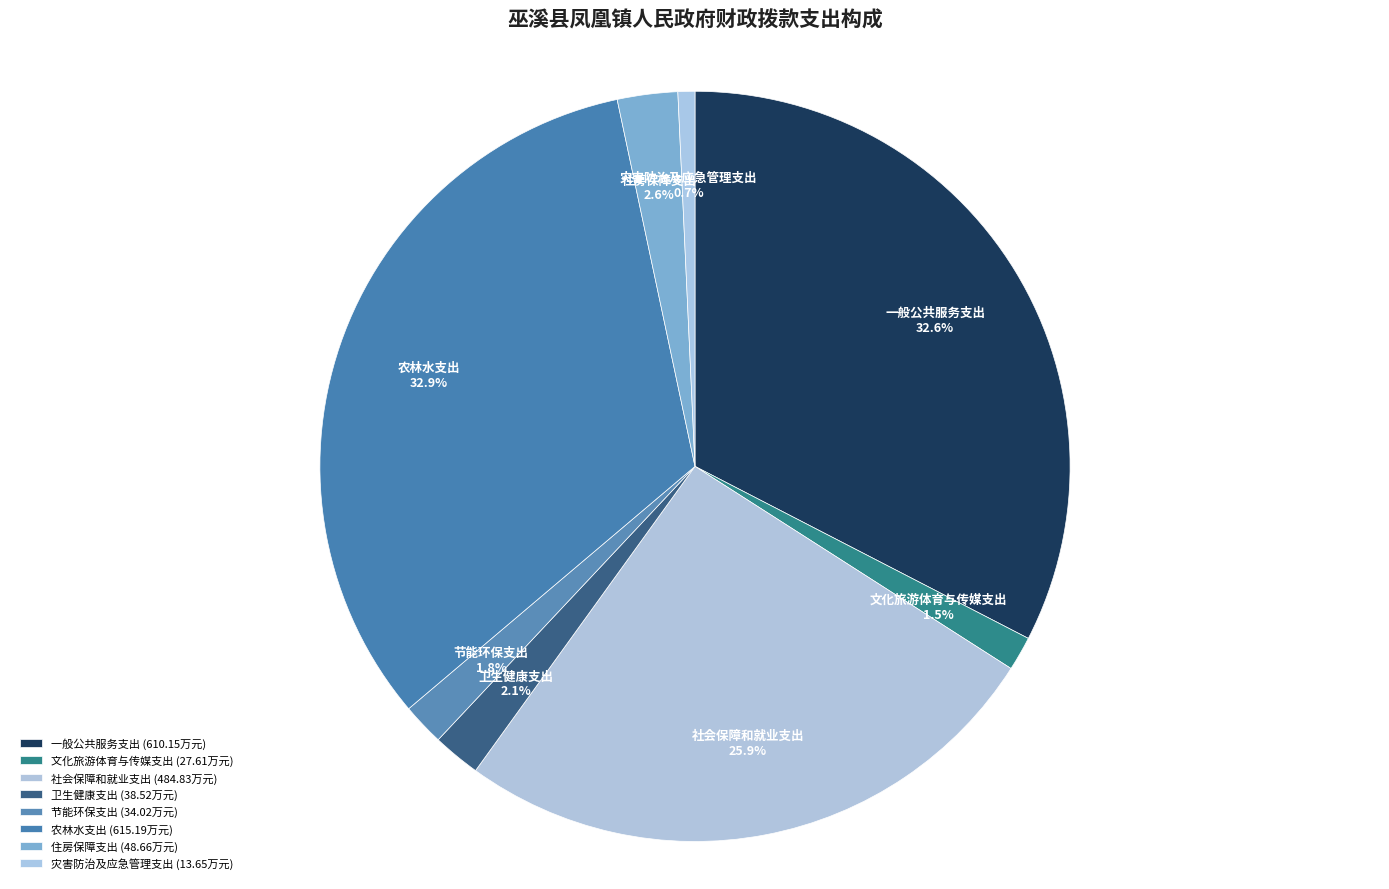

Is 灾害防治及应急管理支出 the majority of the pie?

No